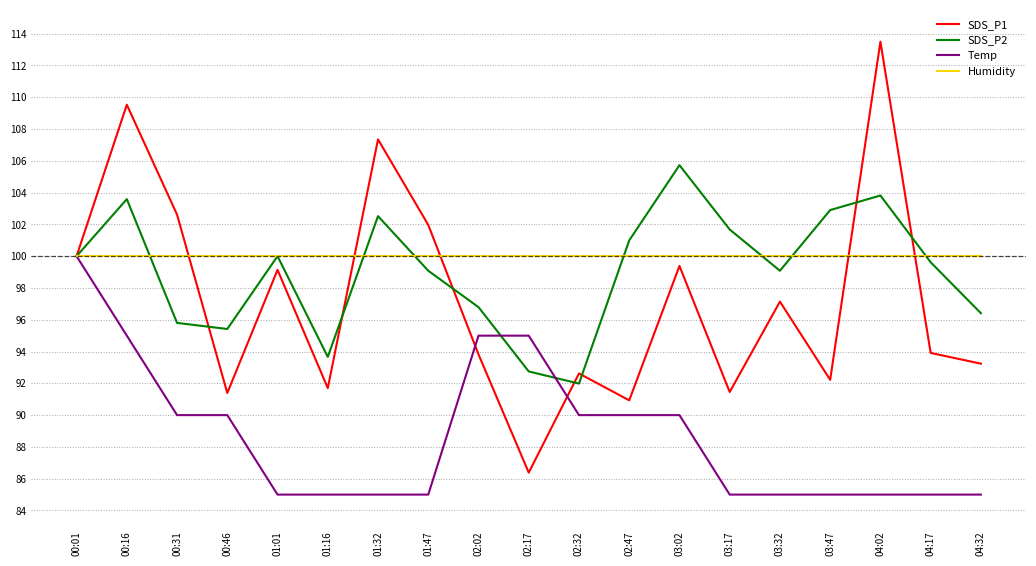

Is it true that SDS_P1 equals 62.7 at 04:17?

False